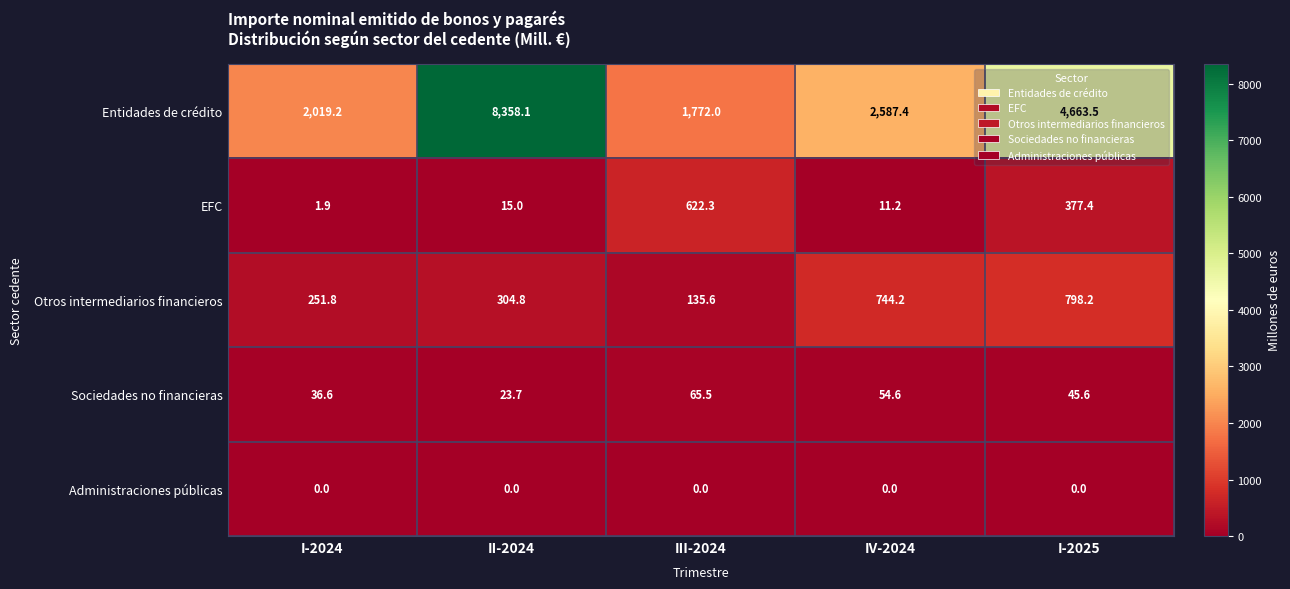

True or false: EFC has a value of 2.7 at I-2024.

False